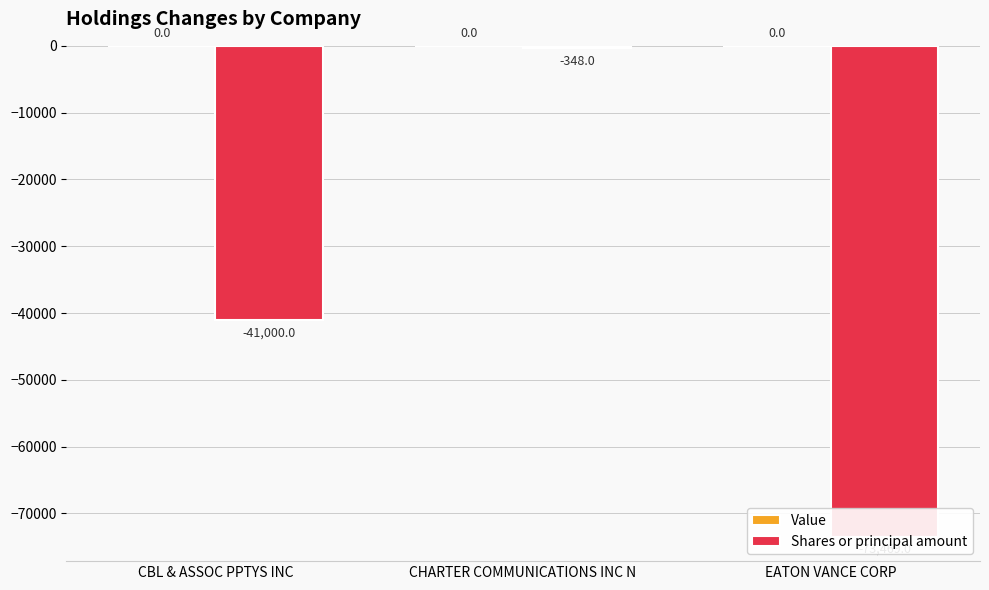

Which category has the lowest value in the Value series?

CBL & ASSOC PPTYS INC